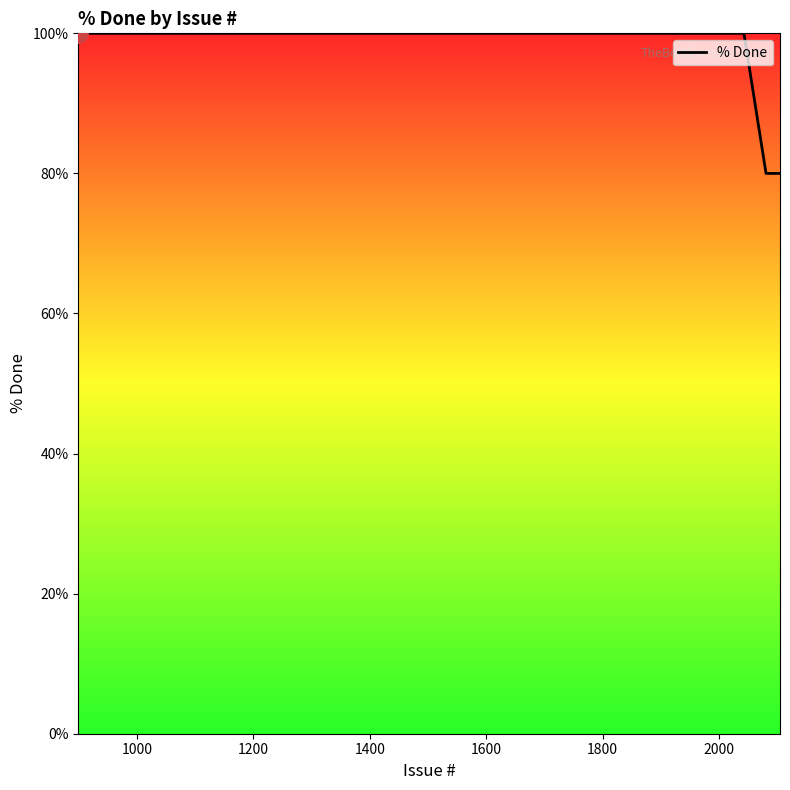

What is the difference between the maximum and minimum values?

20